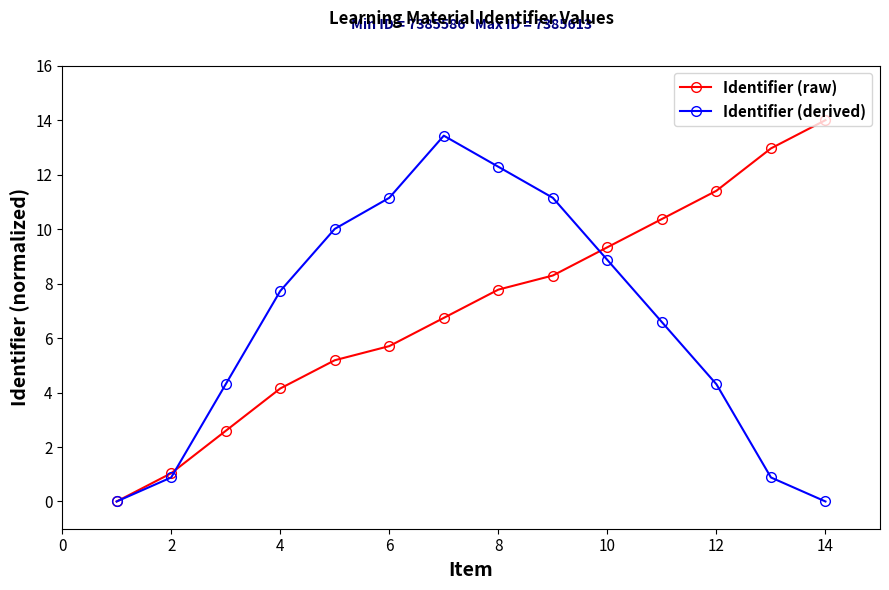

What is the sum of all Identifier (derived) values?

91.6